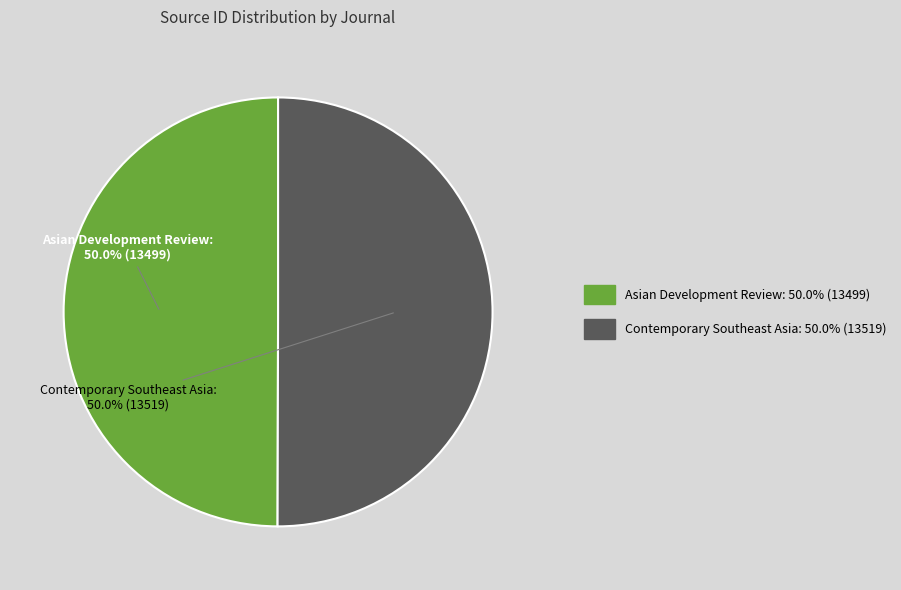

To the nearest percent, what portion does Asian Development Review represent?

50%